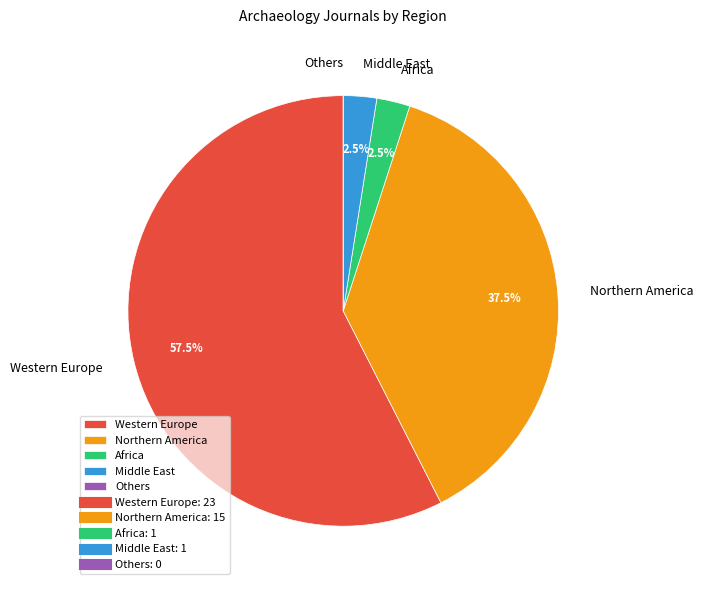

Is there a majority slice in this chart?

Yes